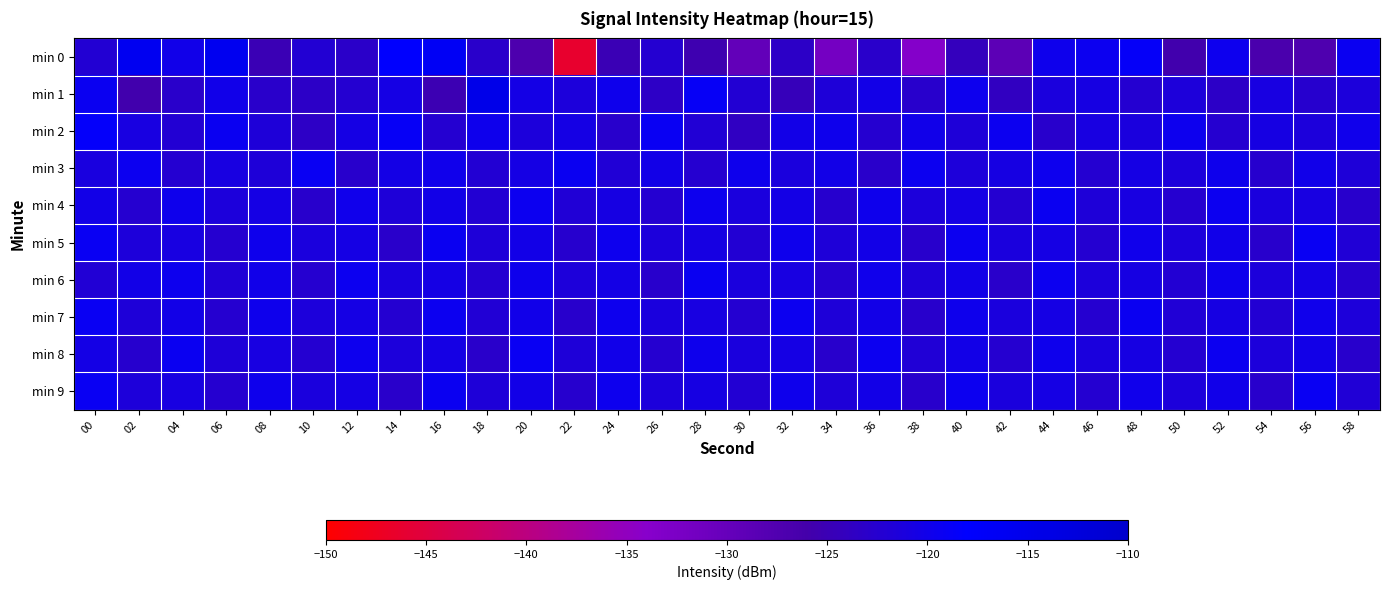

How many series are shown in this chart?

10